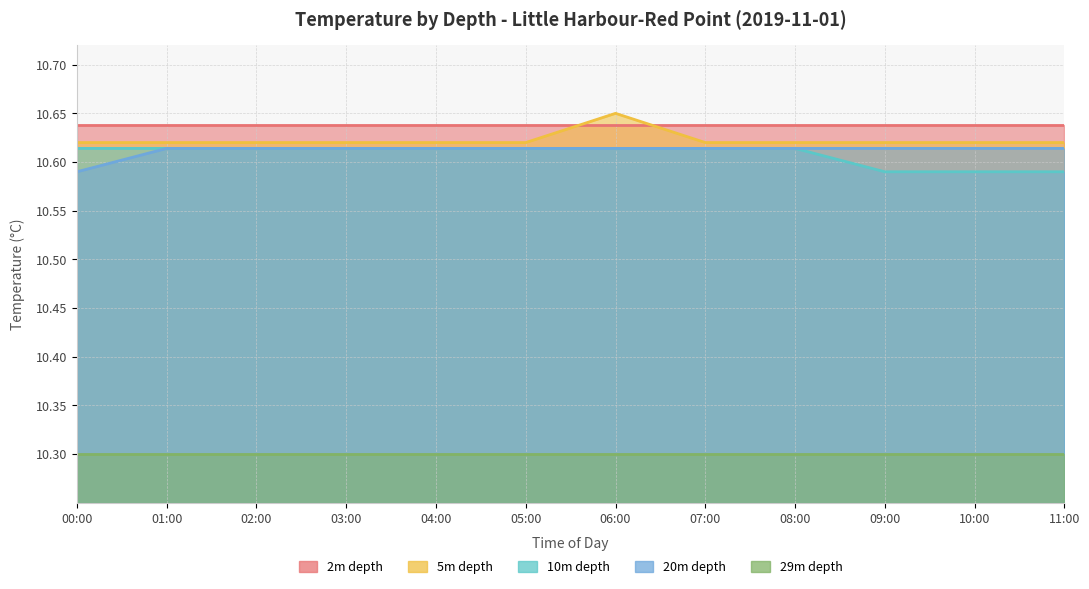

True or false: 20m depth and 5m depth intersect in this chart.

False